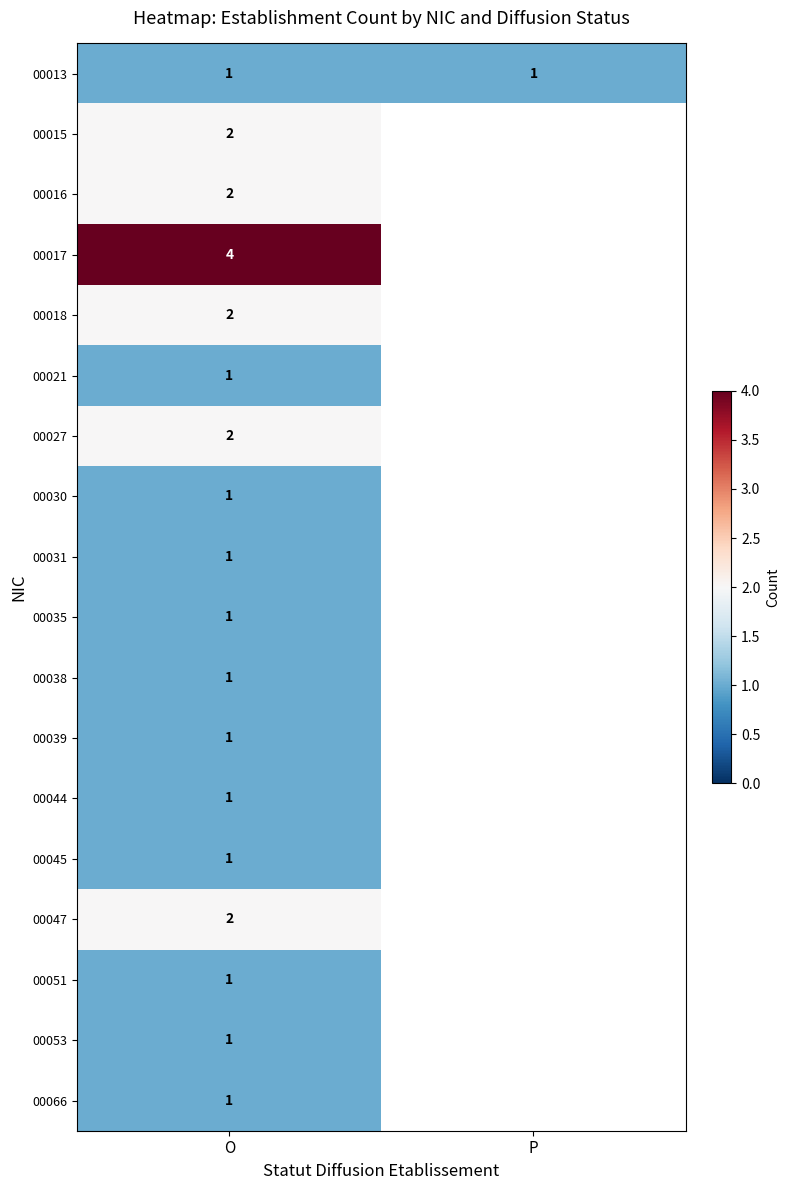

Is it true that 00017 equals 7 at O?

False